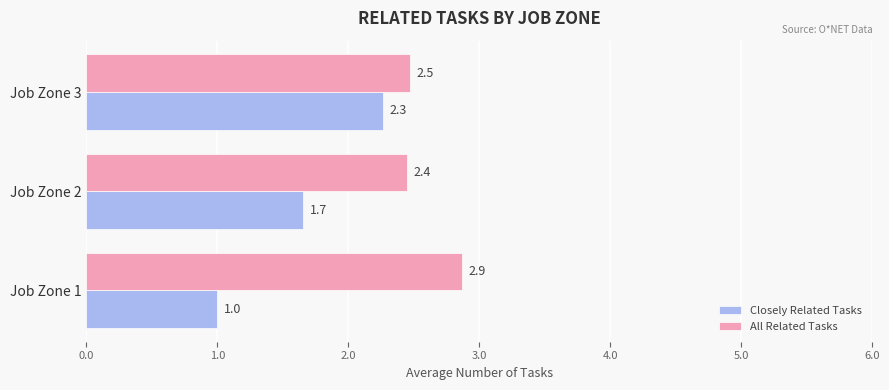

Which series has the largest total across all categories?

All Related Tasks